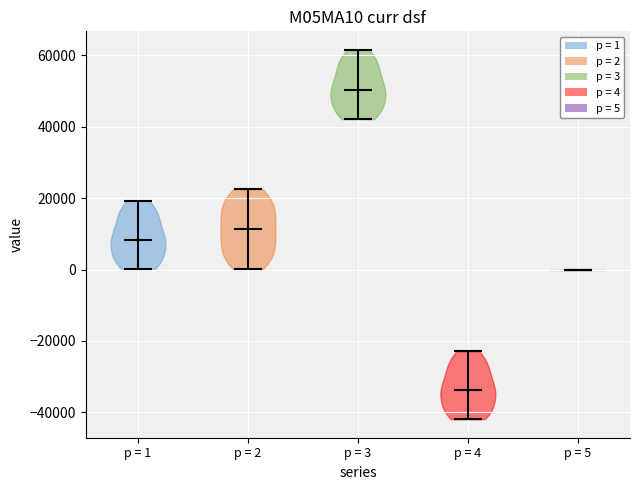

Reading left to right, read every violin against the y-axis: where its median line is, and the lowest and highest points it reaches. The values are not printed on the chart, so give them approximately, as read against the axis.

p = 1: median line 8000, lowest point 0, highest point 20000
p = 2: median line 12000, lowest point 0, highest point 22000
p = 3: median line 50000, lowest point 42000, highest point 62000
p = 4: median line -34000, lowest point -42000, highest point -22000
p = 5: median line 0, lowest point 0, highest point 0